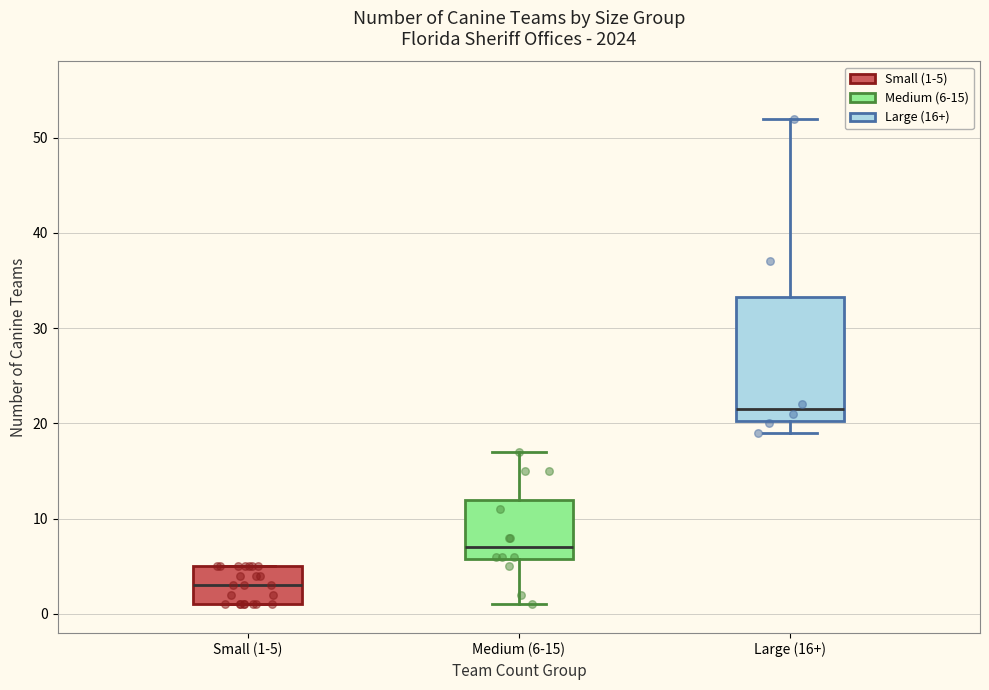

Where does the upper whisker of the box for Medium (6-15) end on the y-axis? The values are not printed on the chart, so give them approximately, as read against the axis.

17